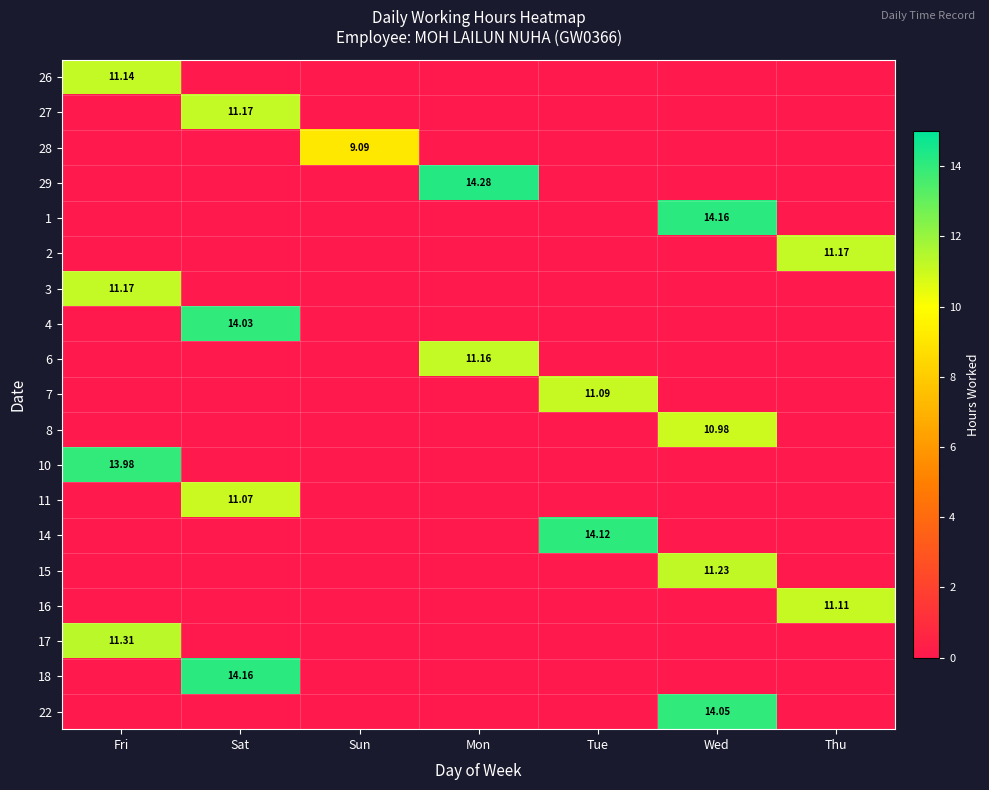

What is the sum of all 6 values?

11.2